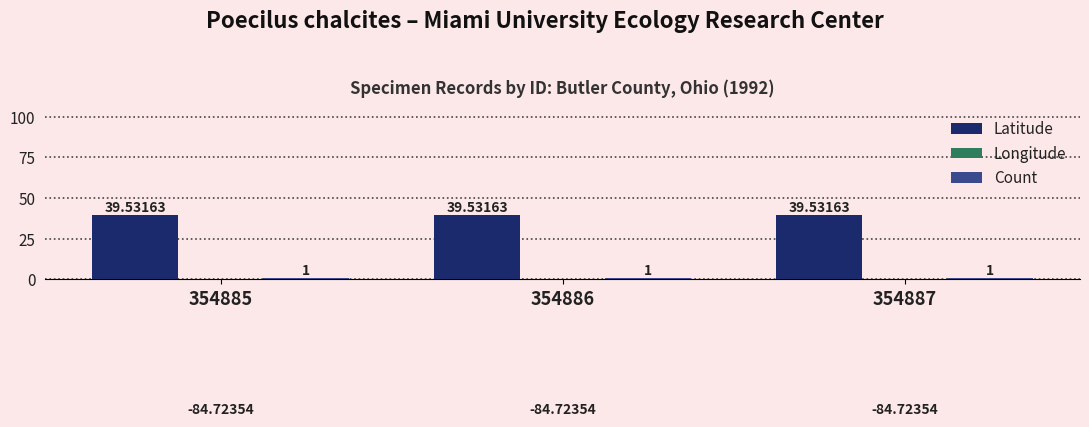

List the series in order of their overall mean, highest first.

Latitude, Count, Longitude